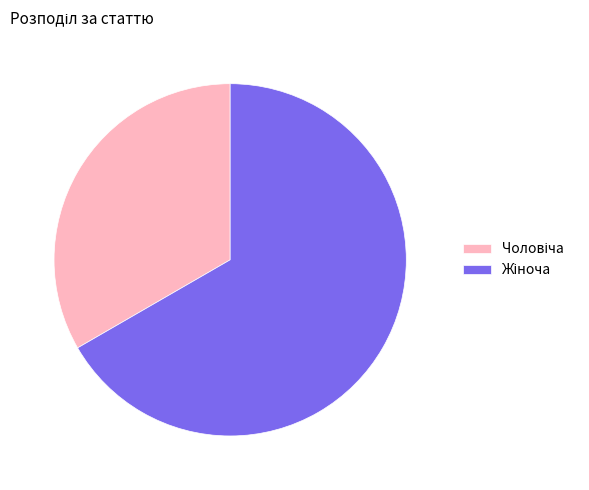

Is there a majority slice in this chart?

Yes